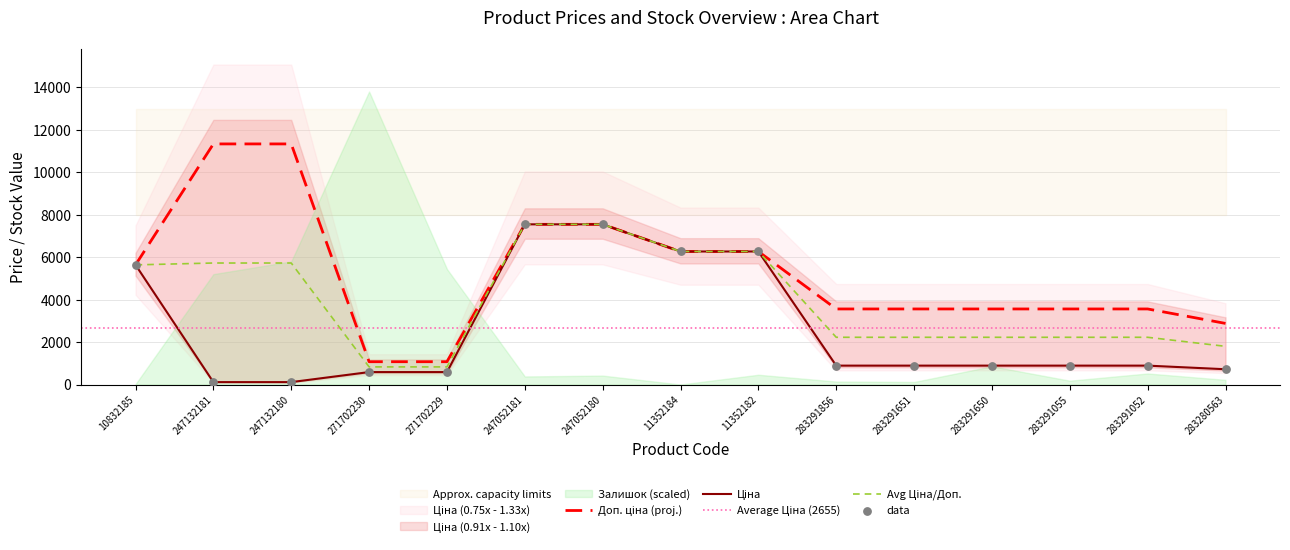

Which series reaches the minimum Y coordinate?

Ціна